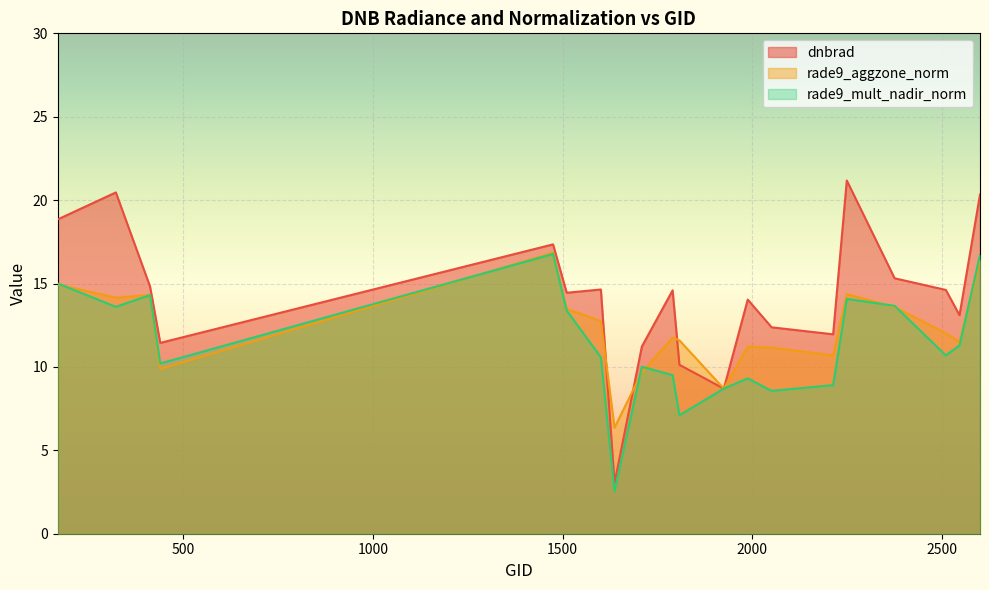

The value of dnbrad at 2213 is 7.2. True or false?

False